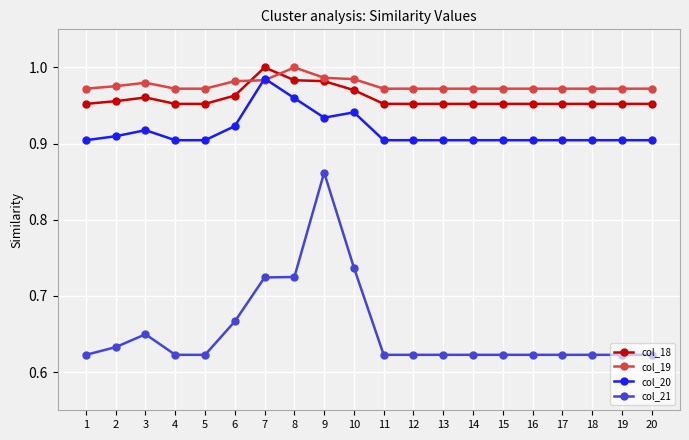

What is the spread (max minus min) of values at 3?

0.3